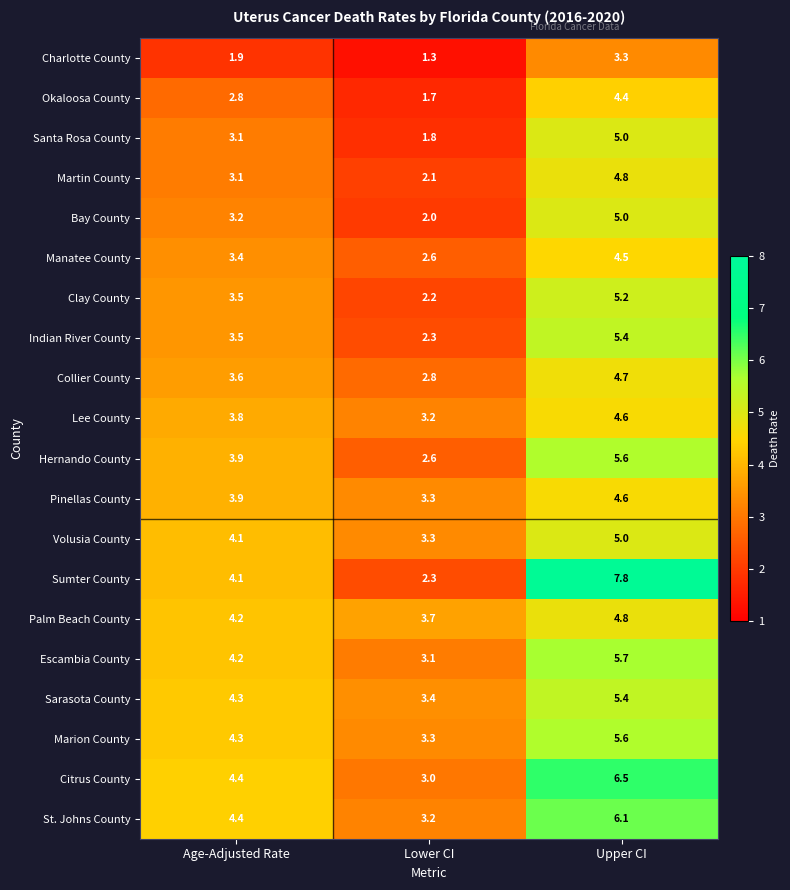

Which series changed the most between Age-Adjusted Rate and Upper CI?

Sumter County